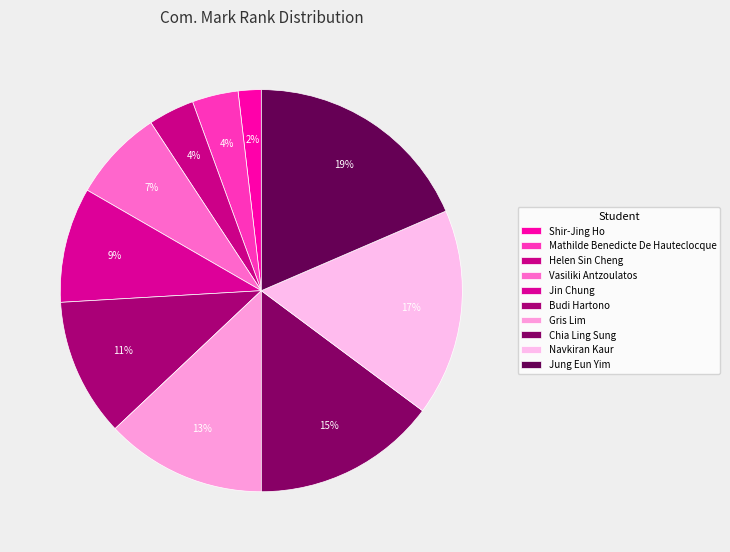

True or false: Chia Ling Sung accounts for 15% of the total.

True